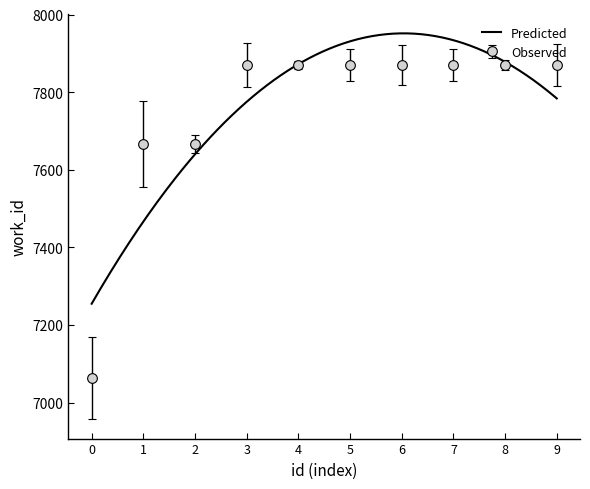

The value of Observed at 8 is 7870. True or false?

True